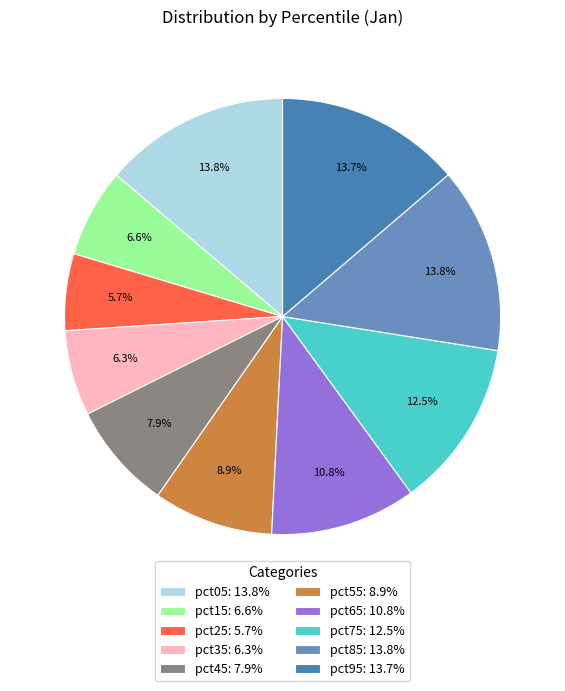

Count the number of slices in the pie.

10